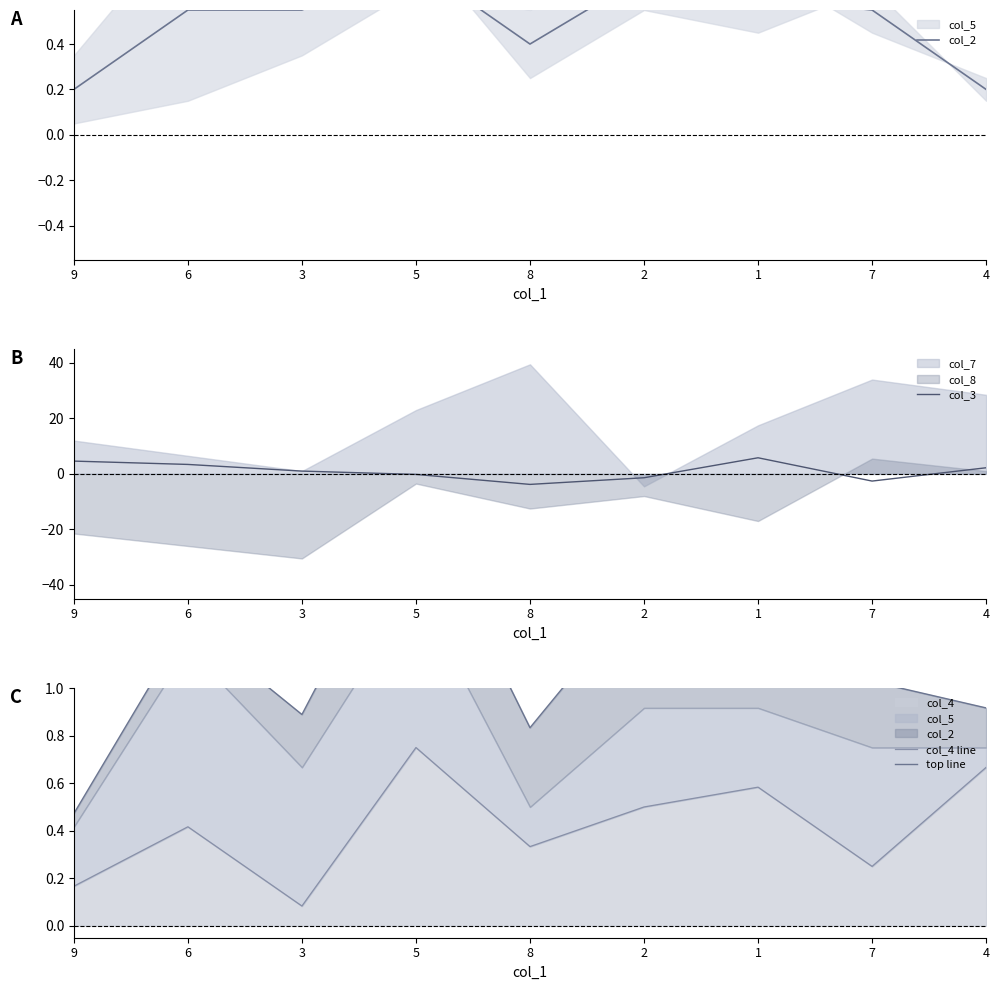

The col_2 series shows 0.2 at 4. True or false?

True